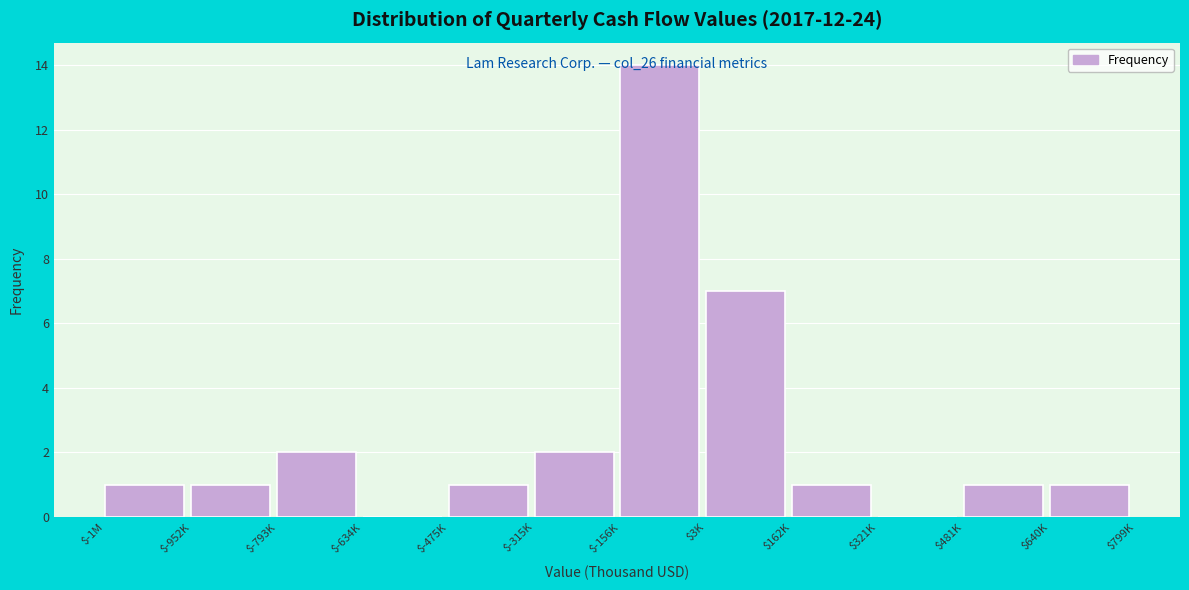

What is the greatest value displayed?

14